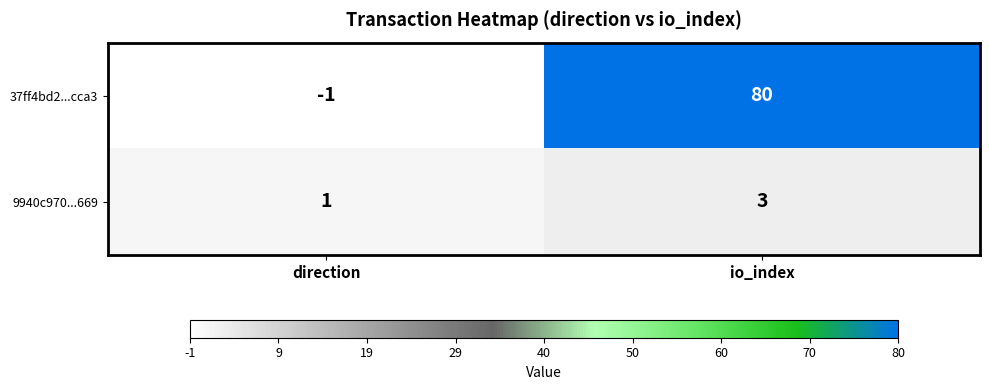

Reading right to left, transcribe all the data shown in this chart.

37ff4bd2...cca3: io_index=80	direction=-1
9940c970...669: io_index=3	direction=1